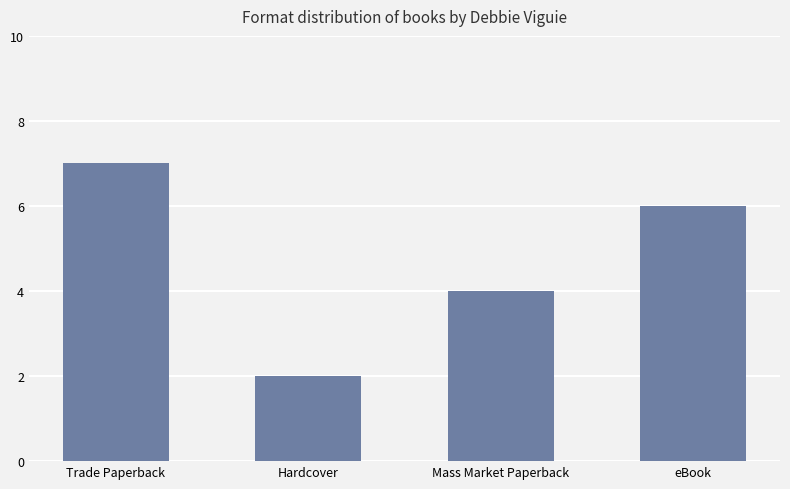

Reading left to right, extract all data points from this chart.

7	2	4	6